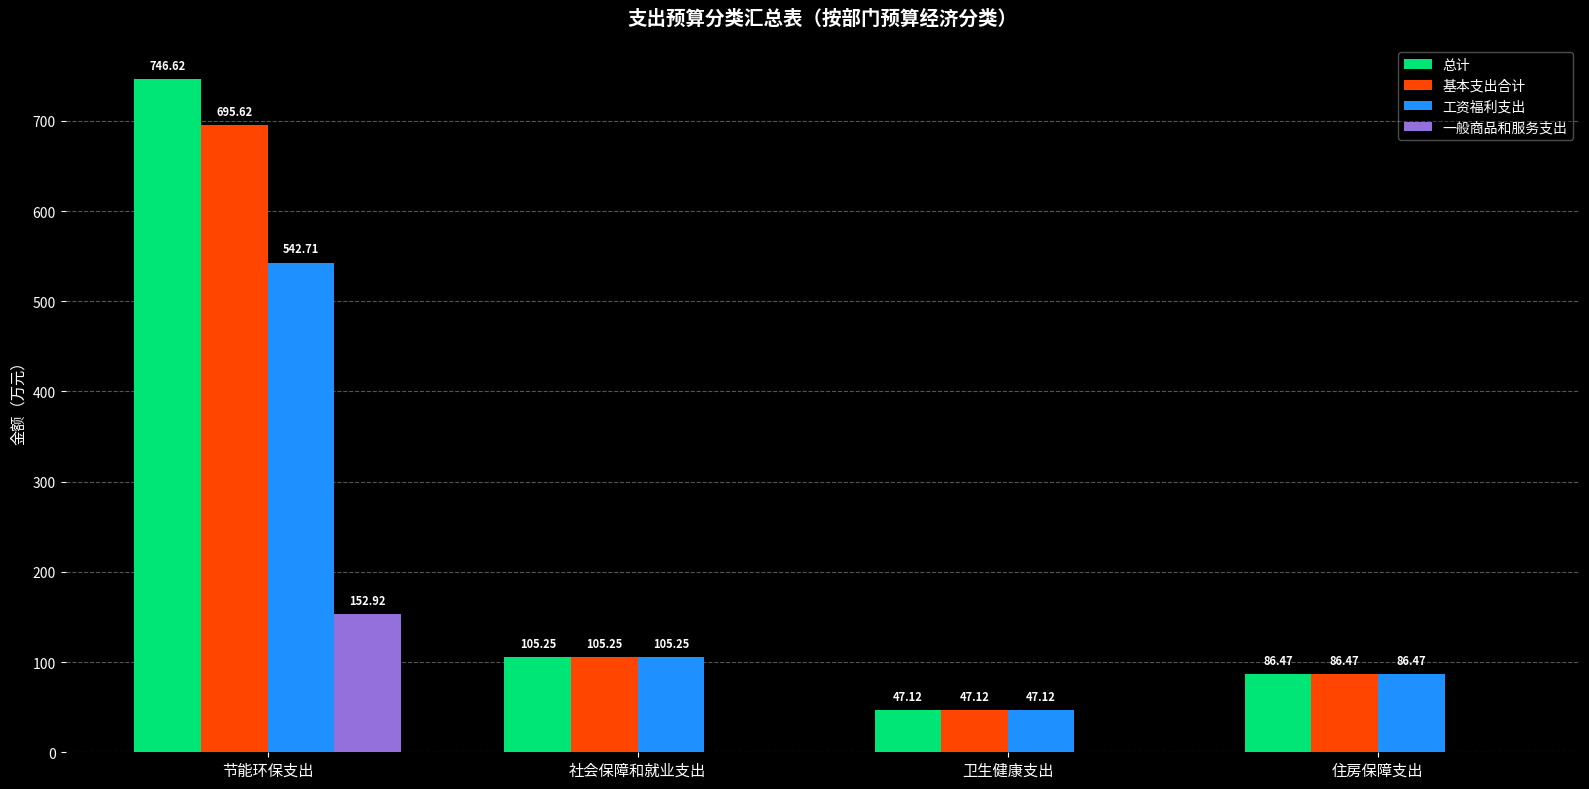

Which series has the largest range (max minus min)?

总计